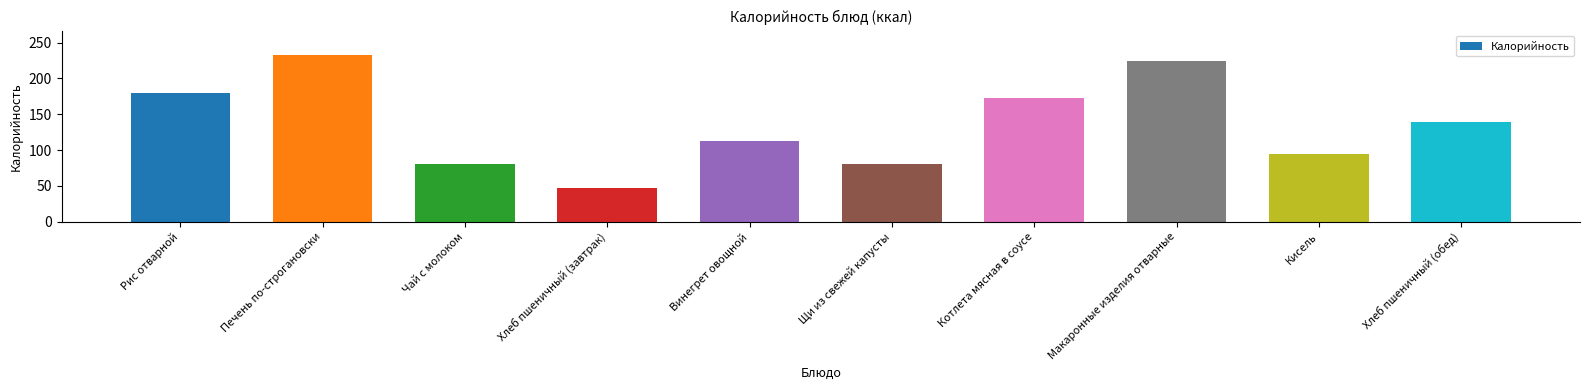

What is the label of the 7th bar from the right?

Хлеб пшеничный (завтрак)